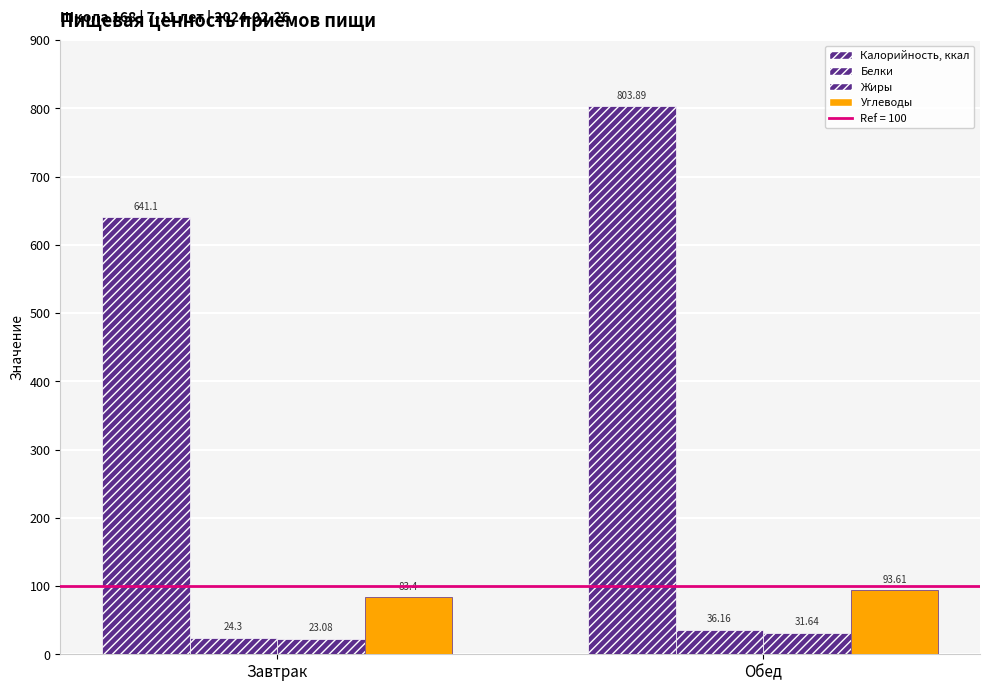

What is the difference between the highest and lowest values at Завтрак?

618.0